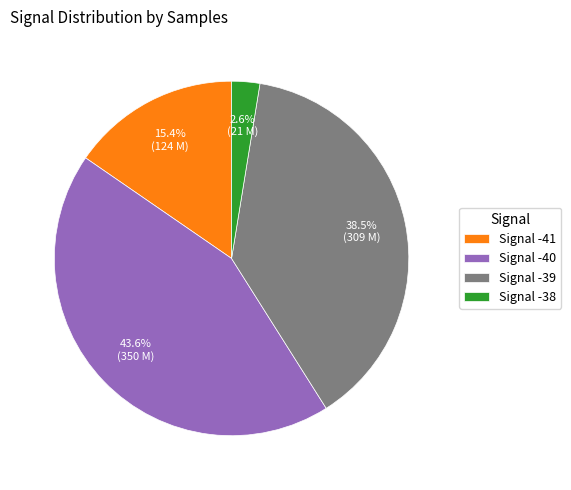

Rank the categories by value from highest to lowest.

Signal -40, Signal -39, Signal -41, Signal -38